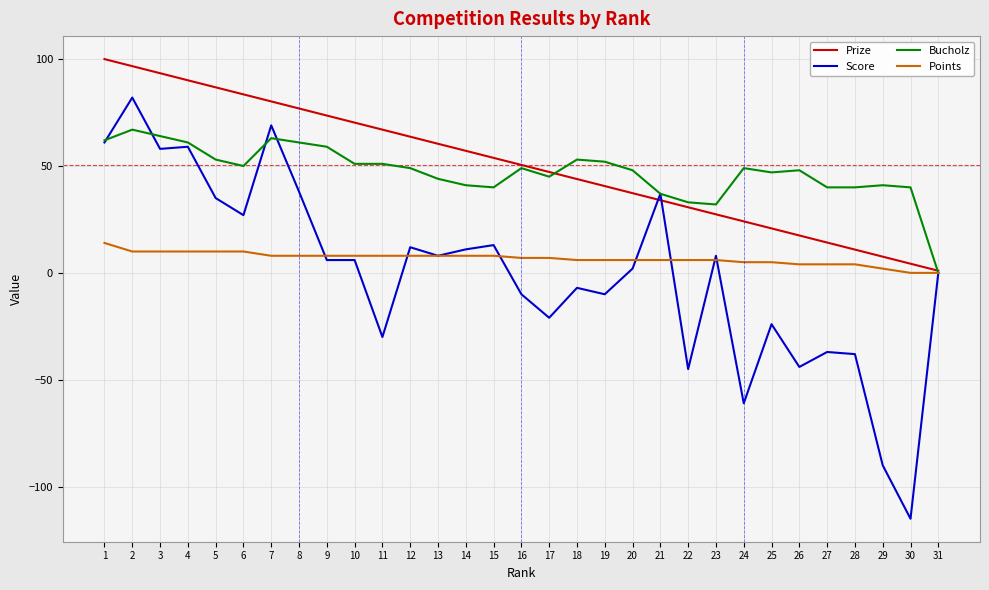

At 25, list the series in order from smallest to largest.

Score, Points, Prize, Bucholz